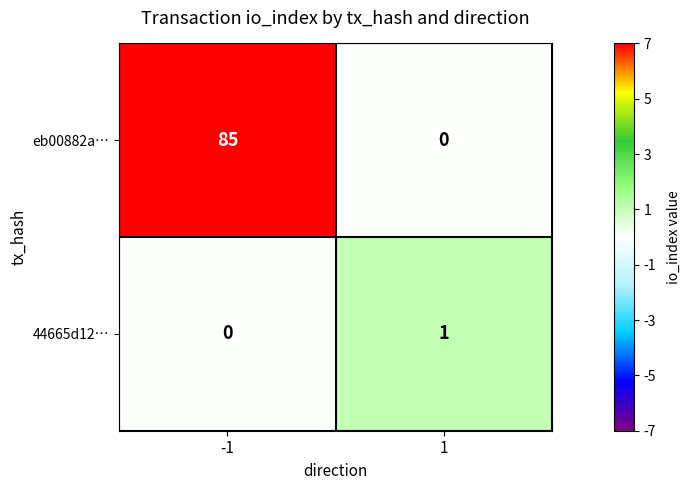

Which series has the largest total across all categories?

eb00882a…